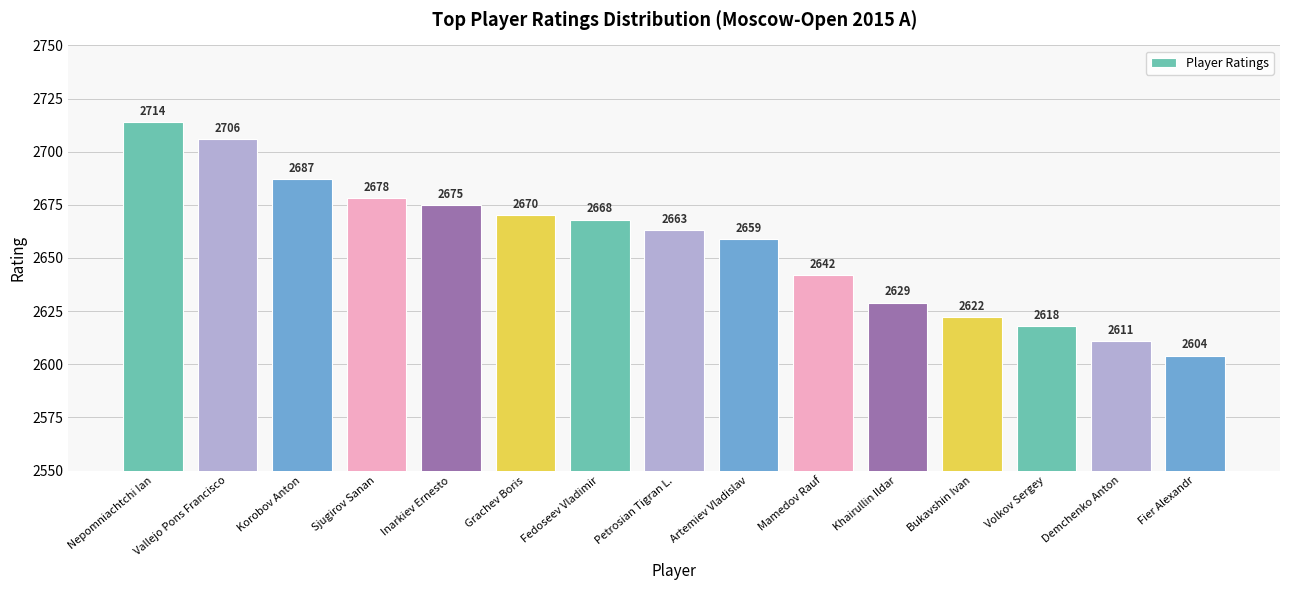

The value at Nepomniachtchi Ian is 3582. True or false?

False